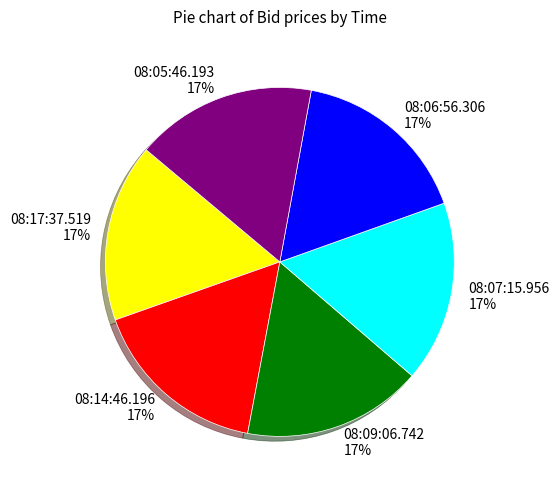

To the nearest percent, what is the combined percentage of 08:14:46.196 and 08:07:15.956?

33%